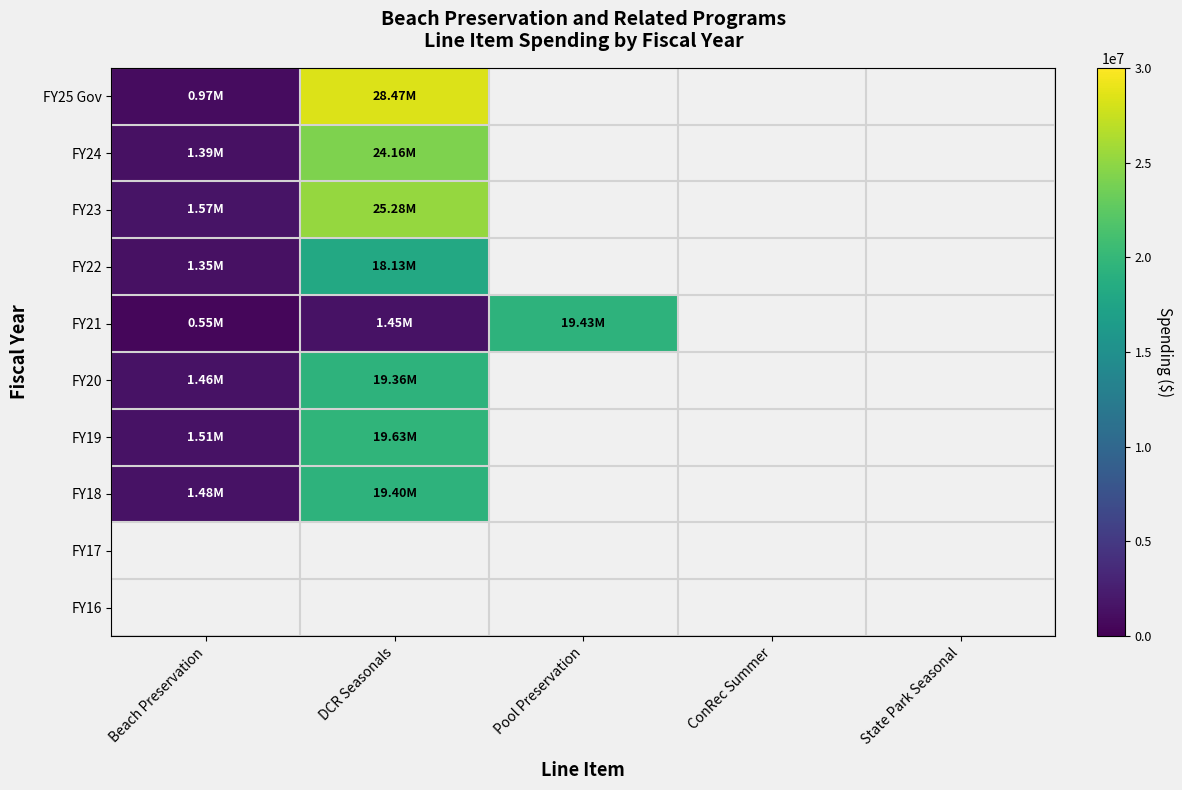

Which series has the widest spread of values?

FY25 Gov